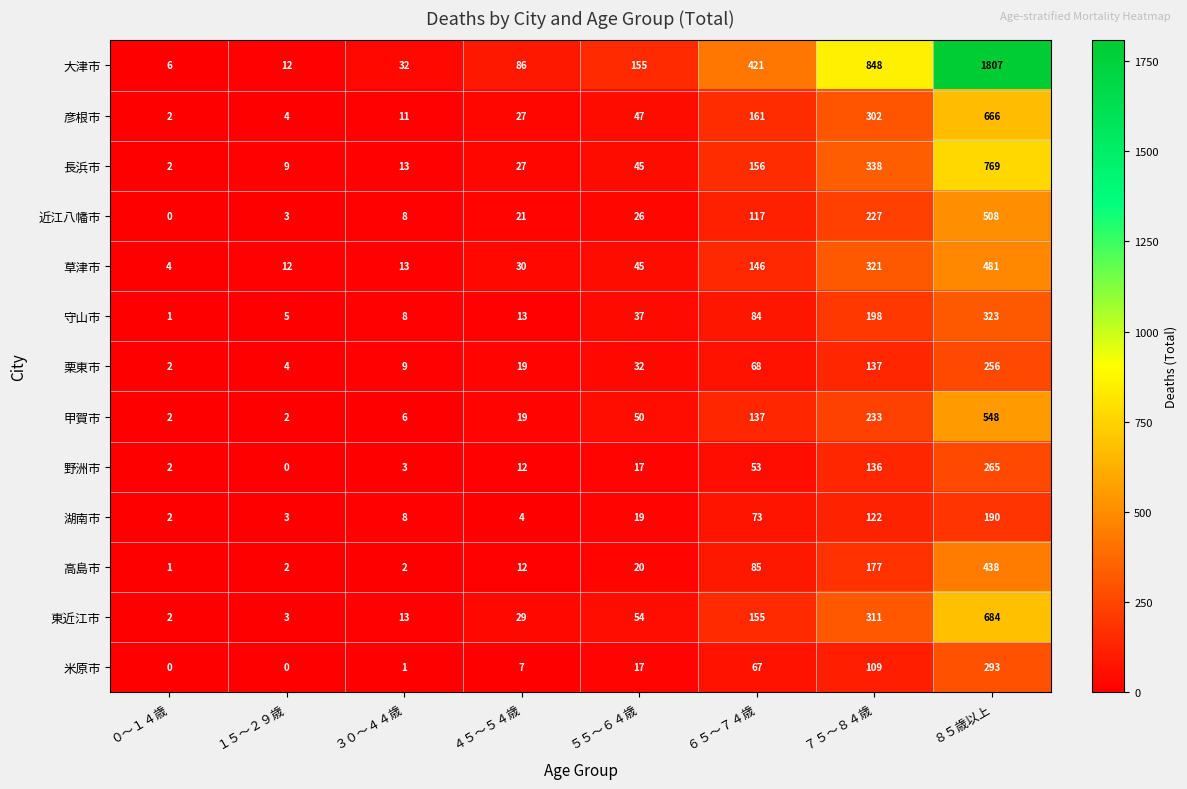

Which series has the largest range (max minus min)?

大津市